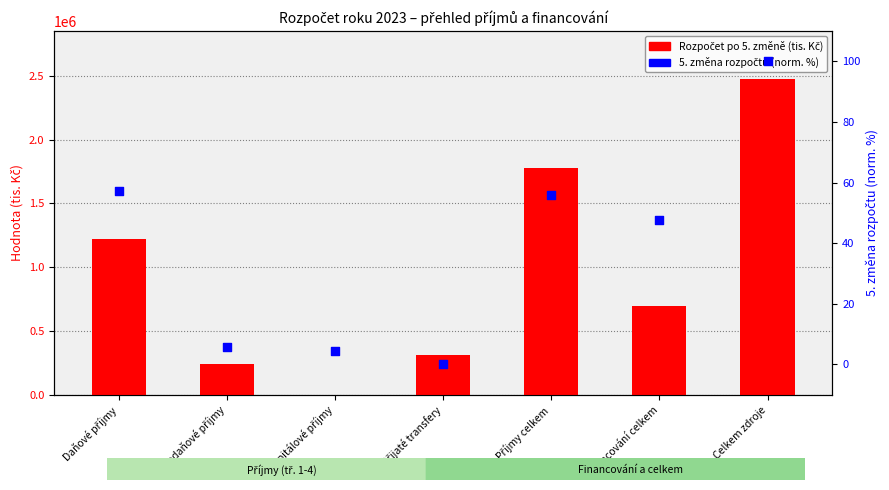

Which series reaches the minimum Y coordinate?

5. změna rozpočtu (norm. %)